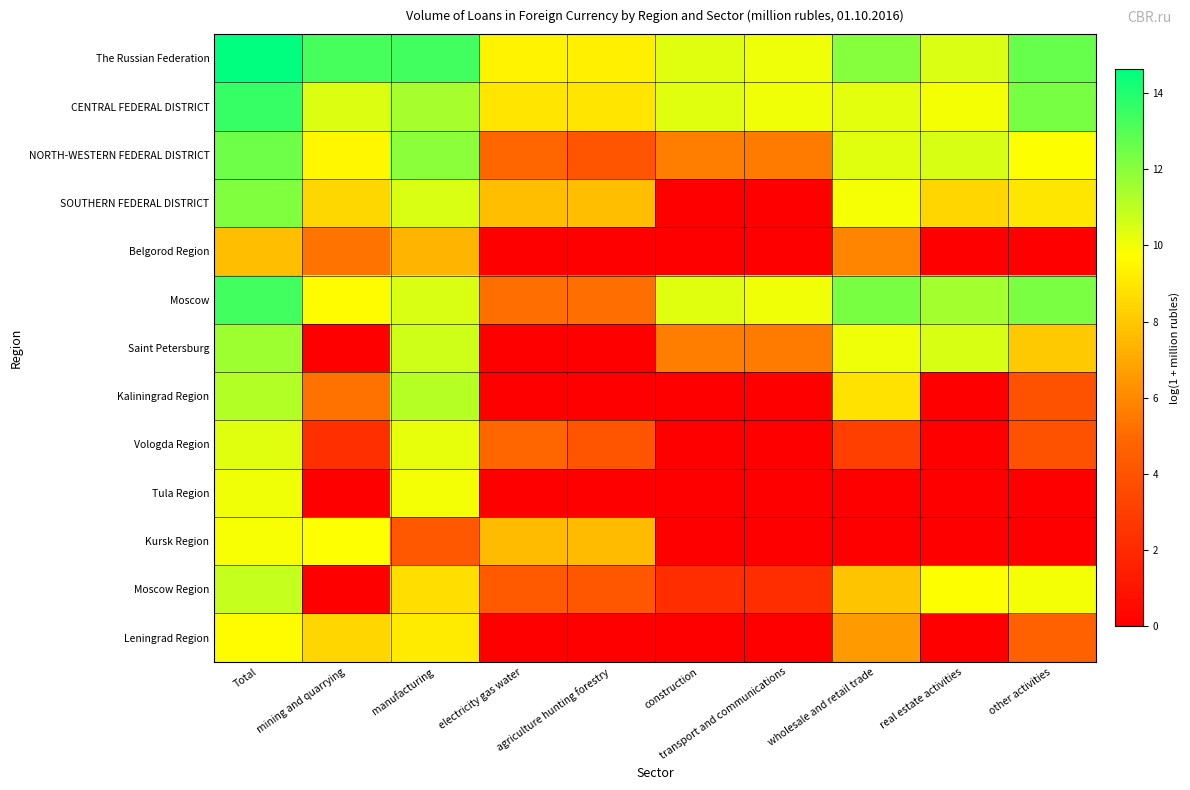

What is the spread (max minus min) of values at wholesale and retail trade?

12.3